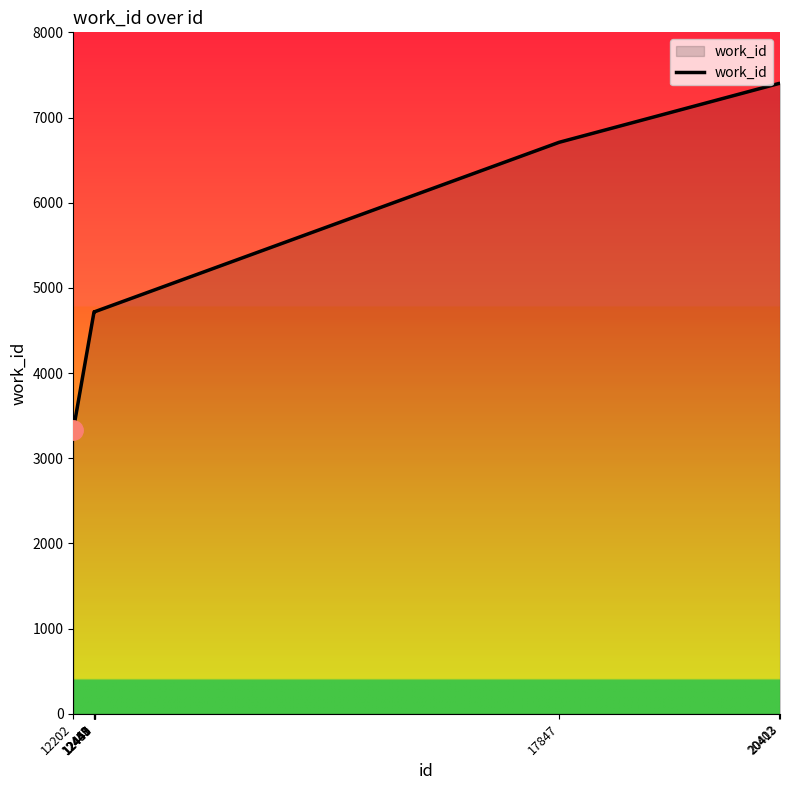

What is the value of the 6th point from the left?

4718